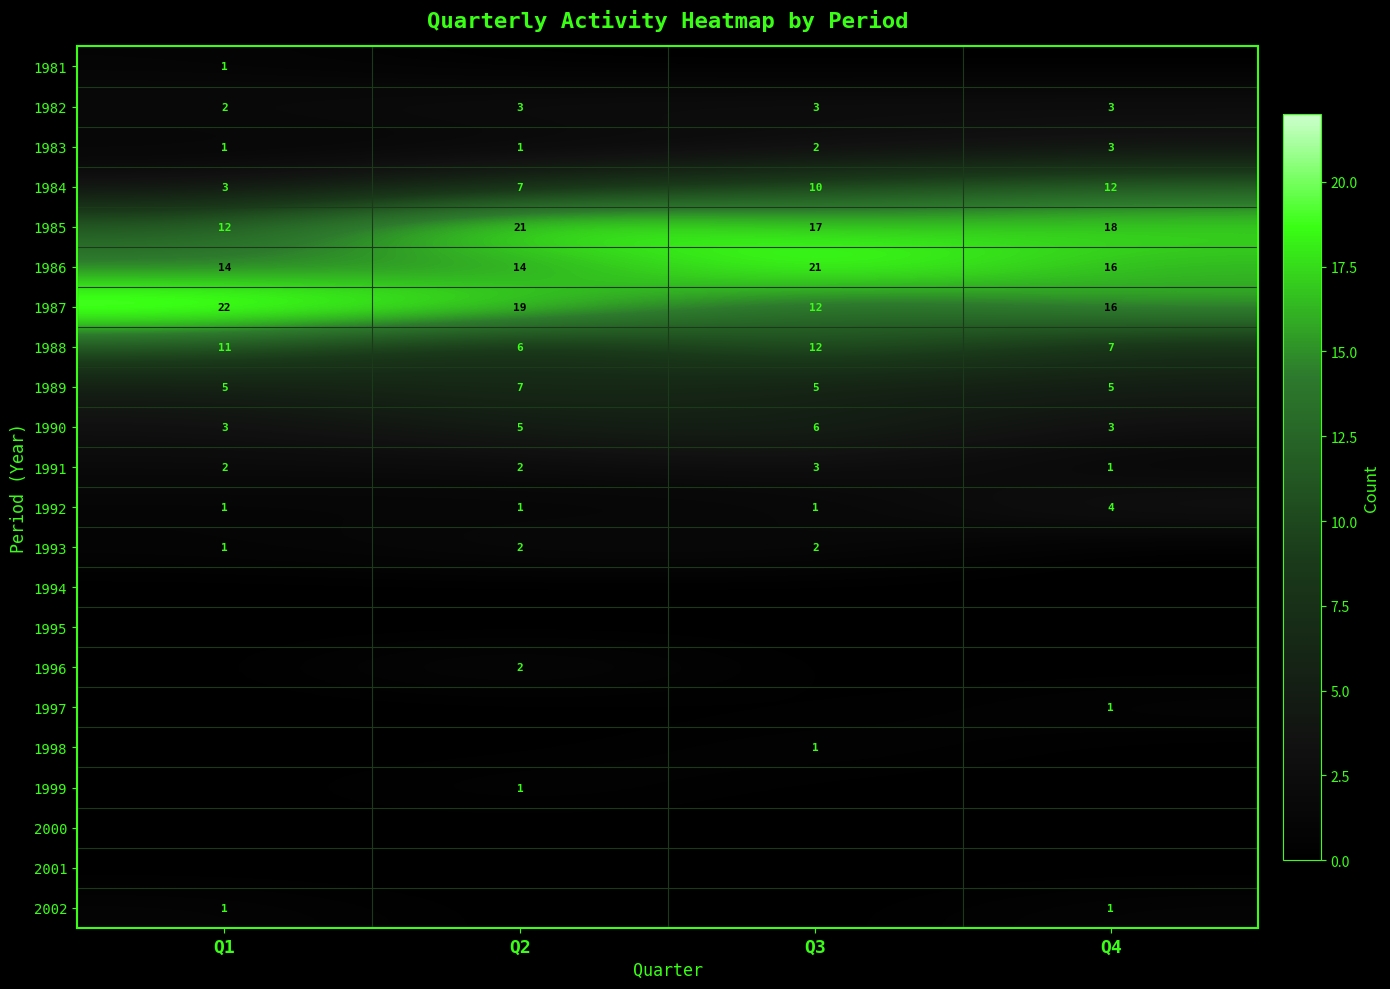

How many 1987 values are between 16 and 22?

3